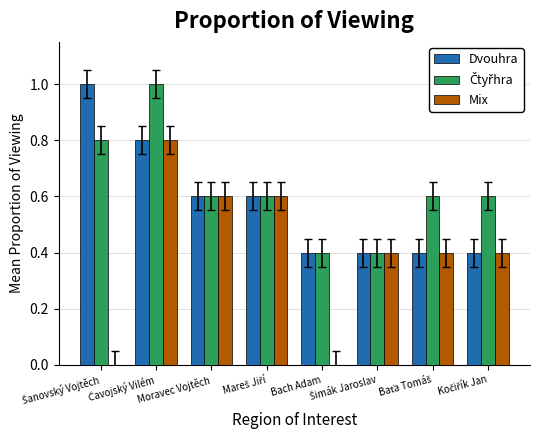

What is the greatest value displayed?

1.0